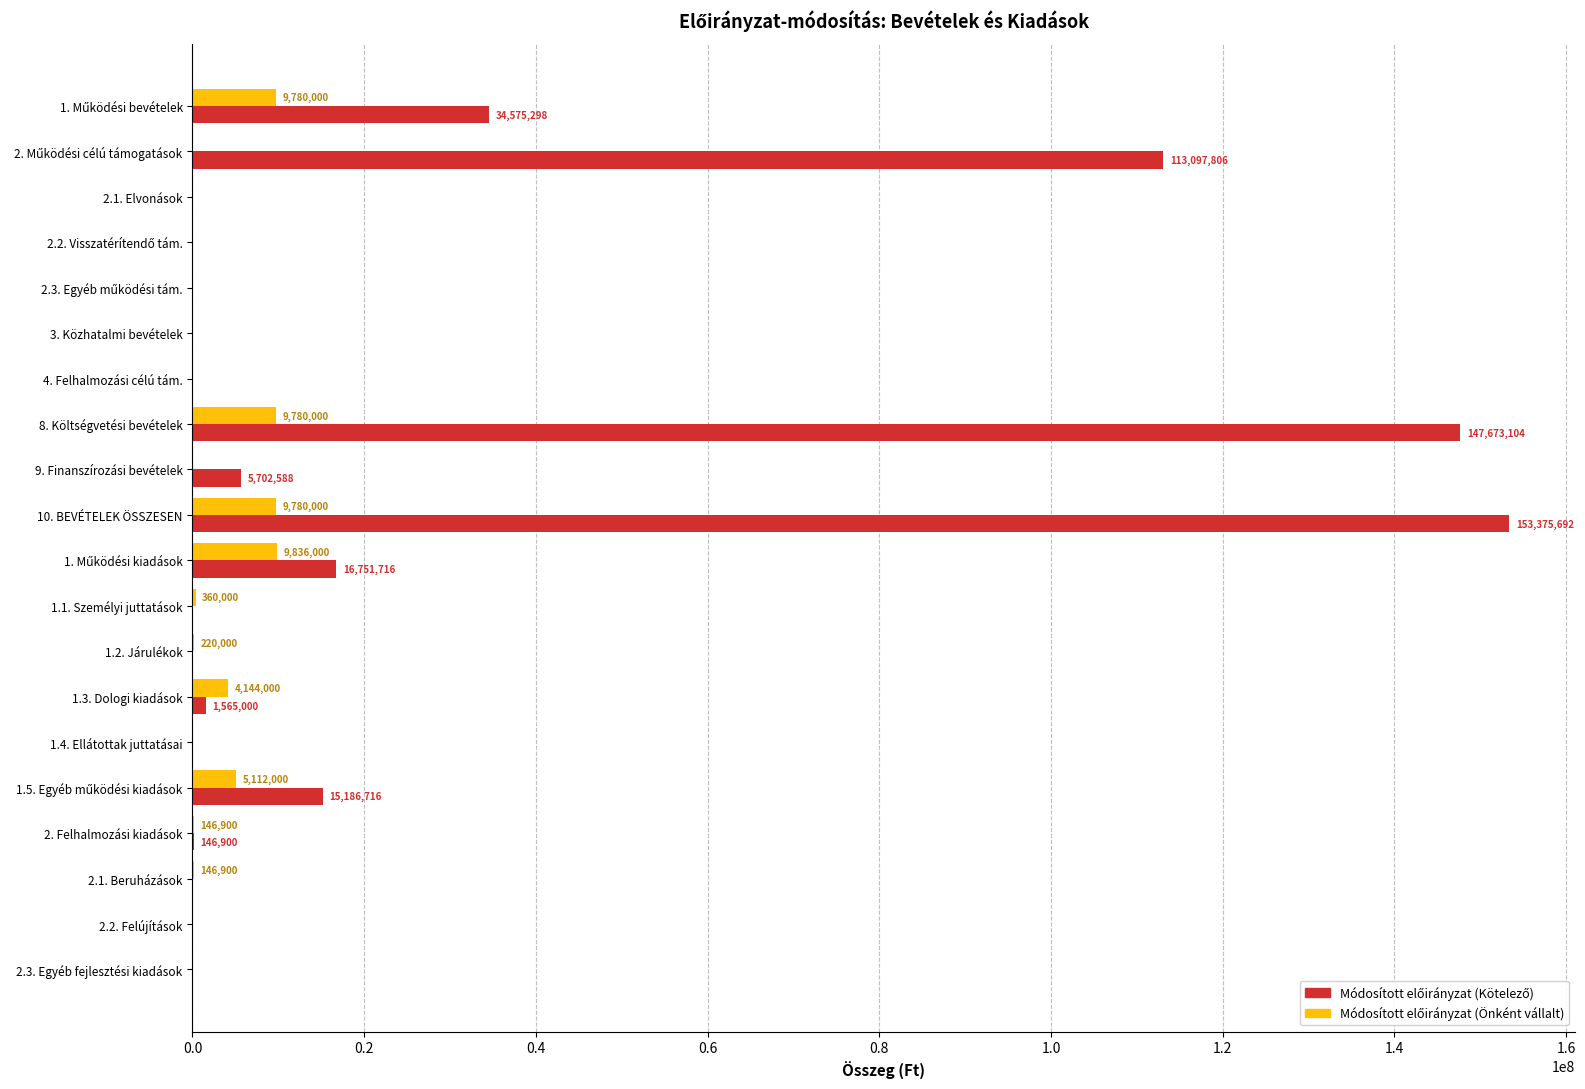

Which label corresponds to the largest value in the chart?

10. BEVÉTELEK ÖSSZESEN